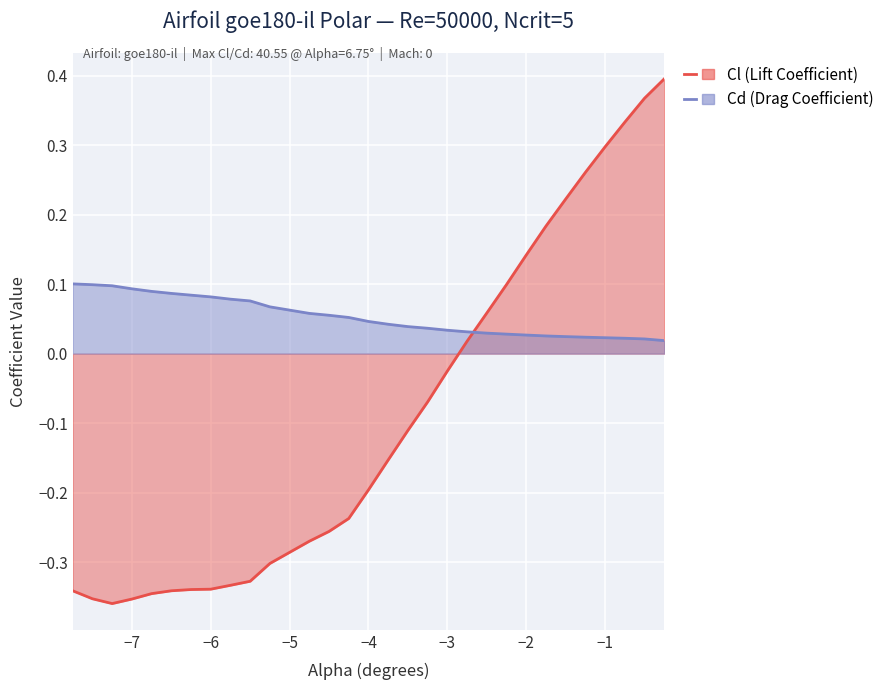

How many data points does each series have?

30